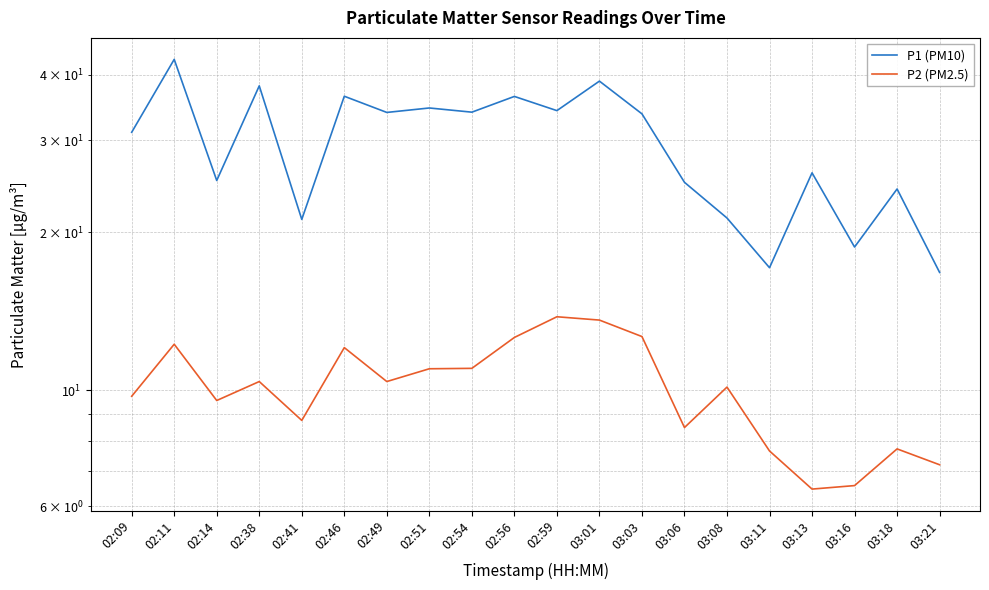

What are all the series names shown in the legend?

P1 (PM10), P2 (PM2.5)